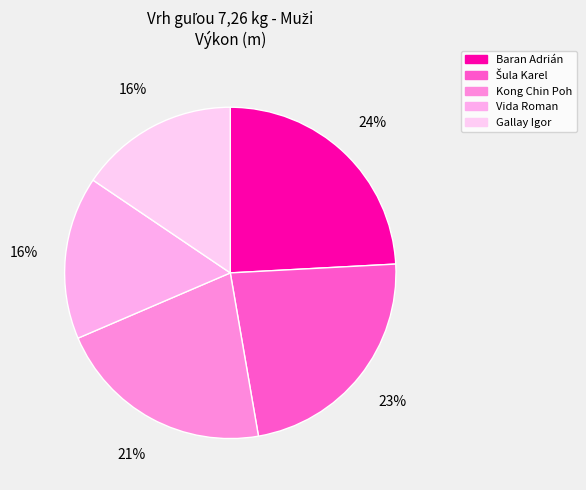

Is there any slice that represents more than half of the pie?

No